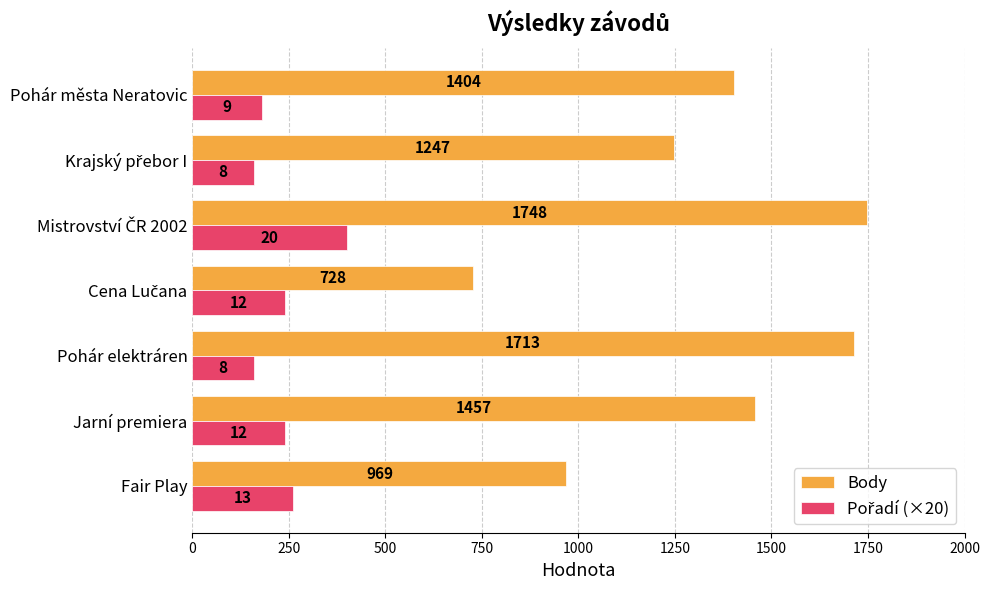

Which series has the largest range (max minus min)?

Body